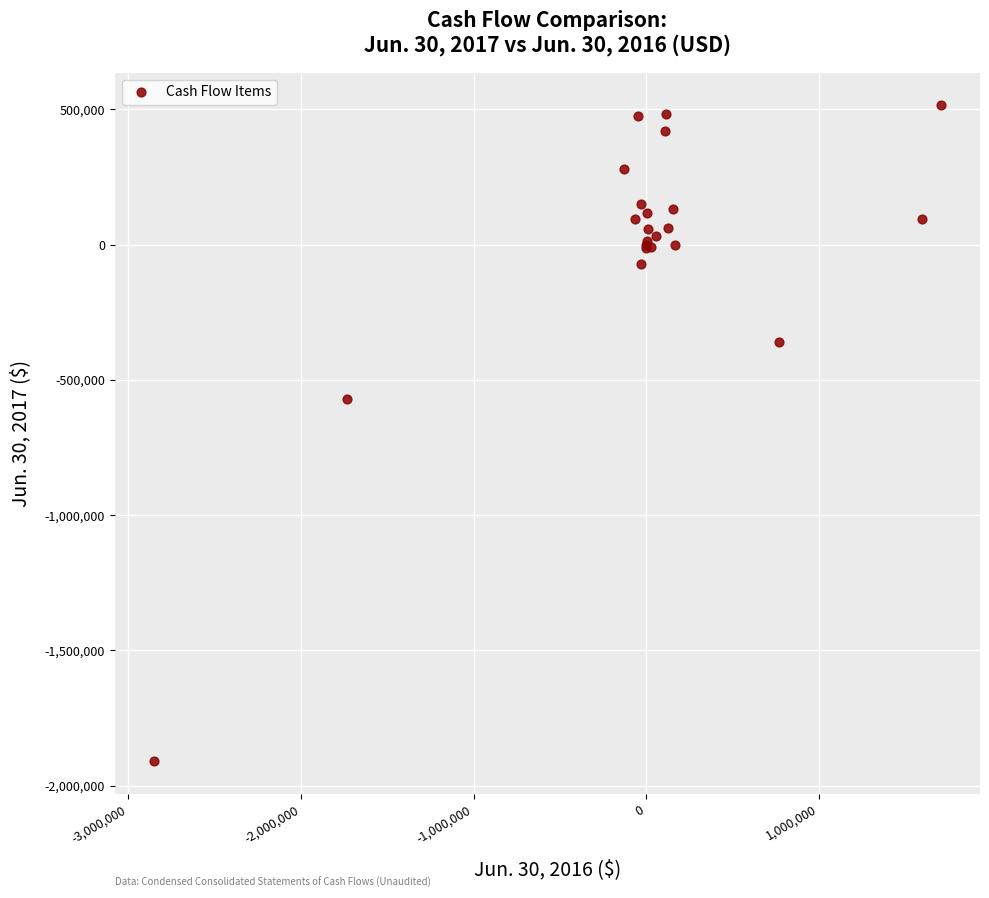

What Y value in the scatter plot is closest to -697356?

-572492